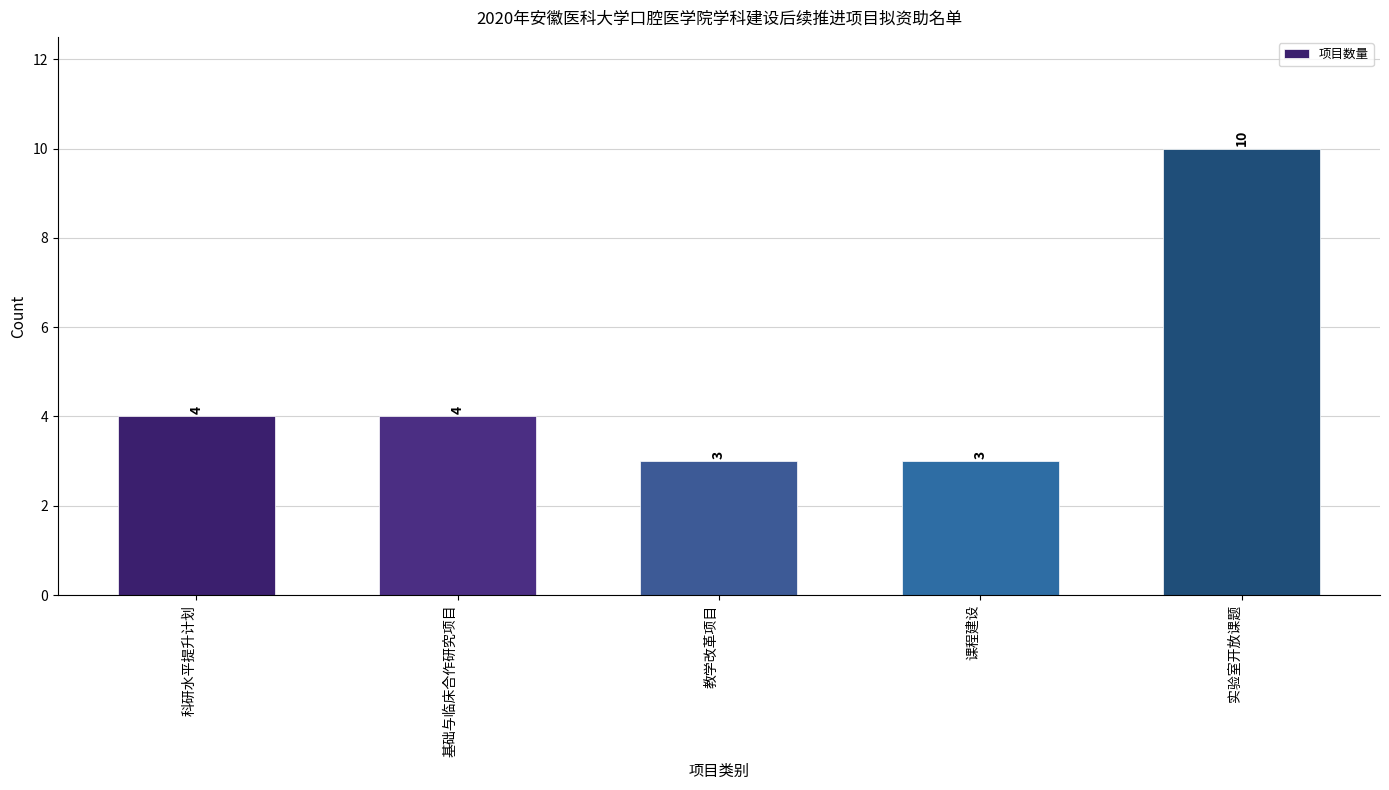

What is the difference between the maximum and minimum values?

7